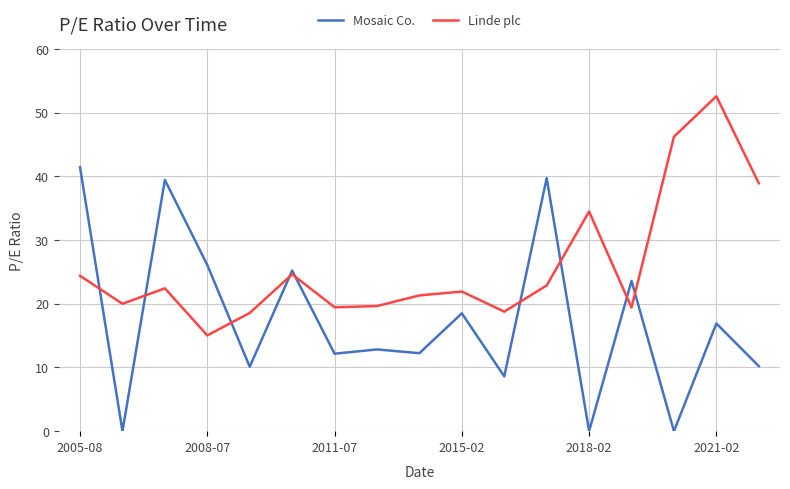

Which series has the largest total across all categories?

Linde plc